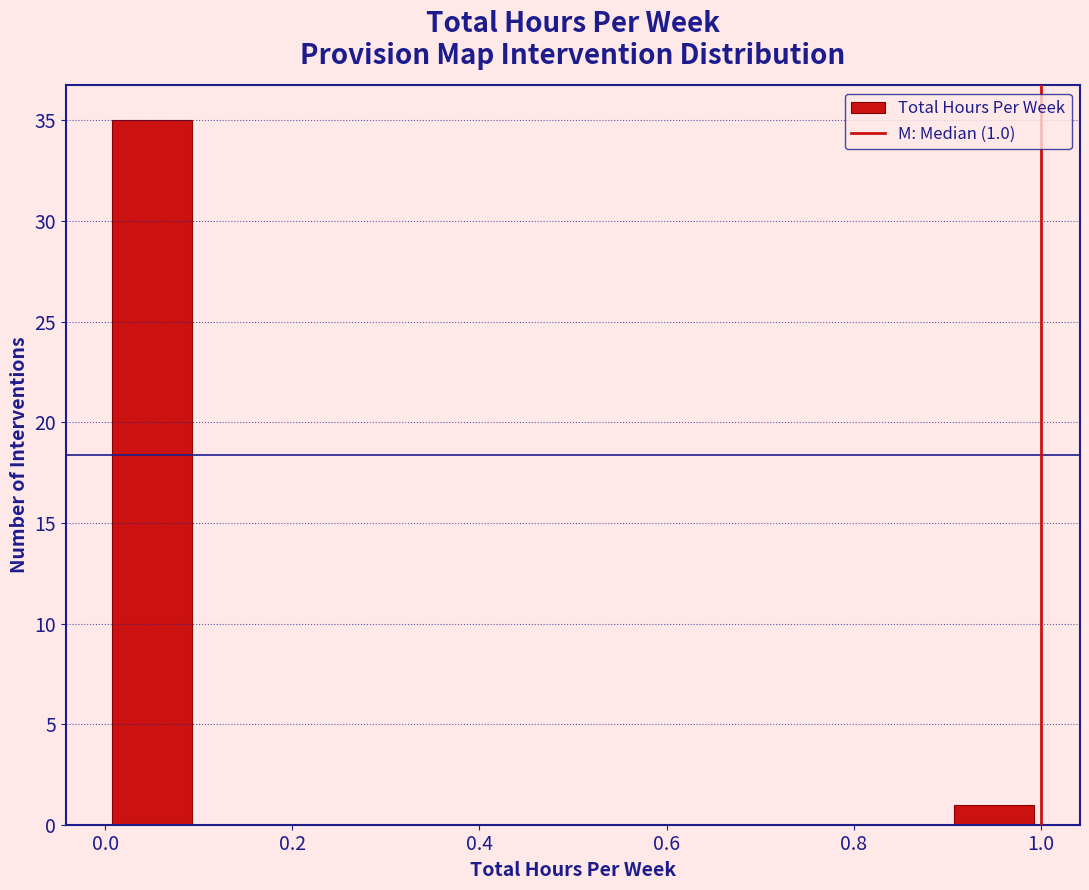

Which range on the x-axis has the tallest bar?

0.0 to 0.1